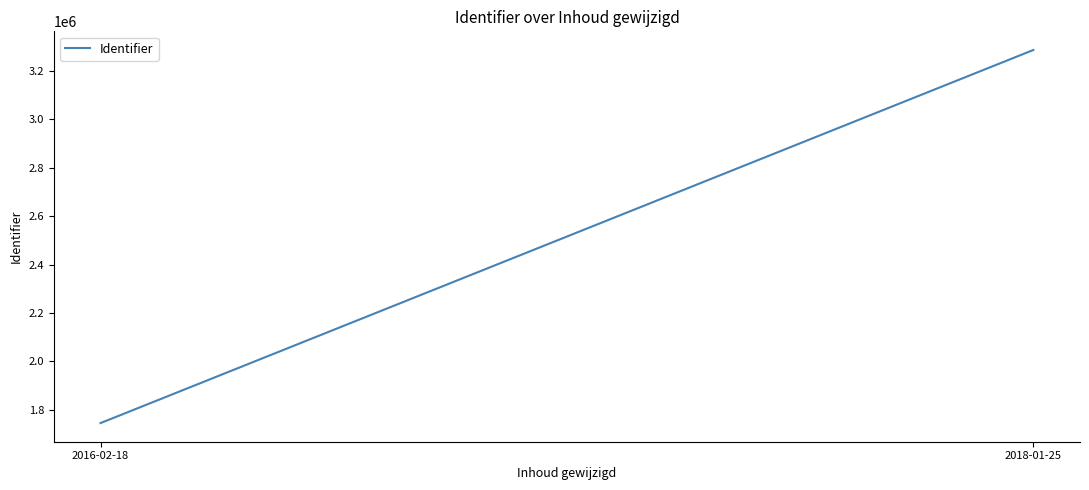

List the labels in order of value, smallest first.

2016-02-18, 2018-01-25